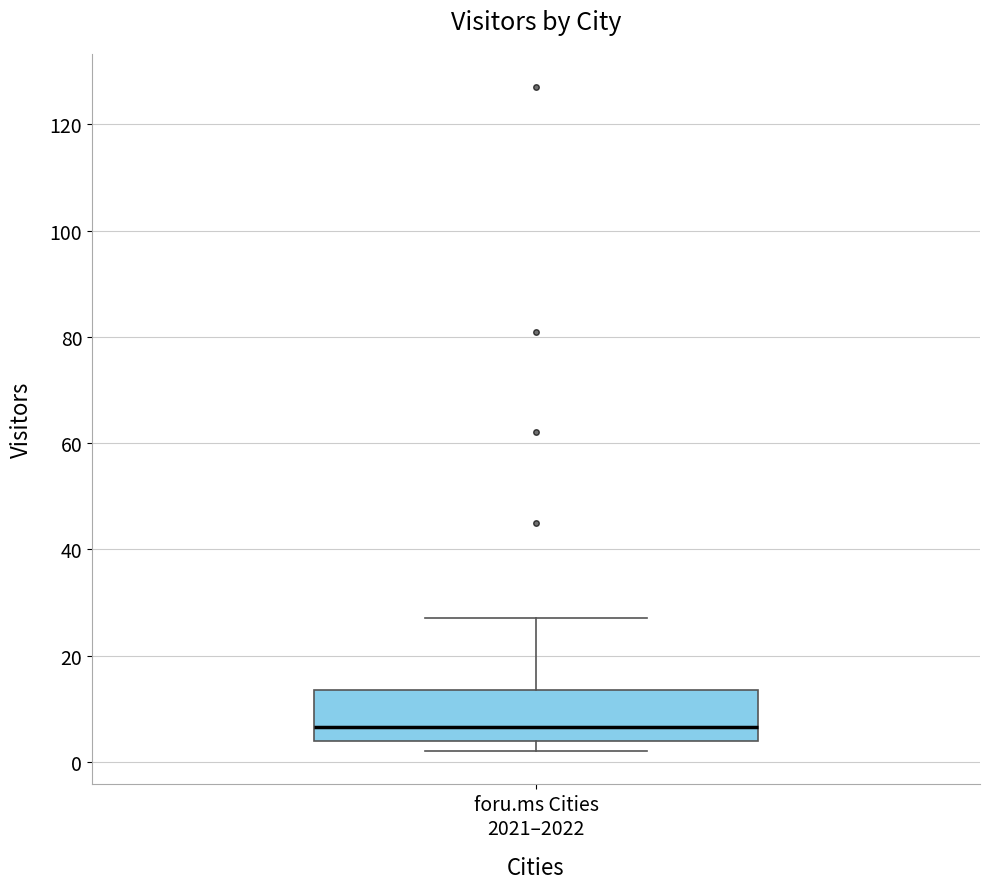

Read this box plot against the y-axis: the position of the median line, the range covered by the box, and the ends of both whiskers. The values are not printed on the chart, so give them approximately, as read against the axis.

median 6, box 4 to 14, whiskers 2 to 28